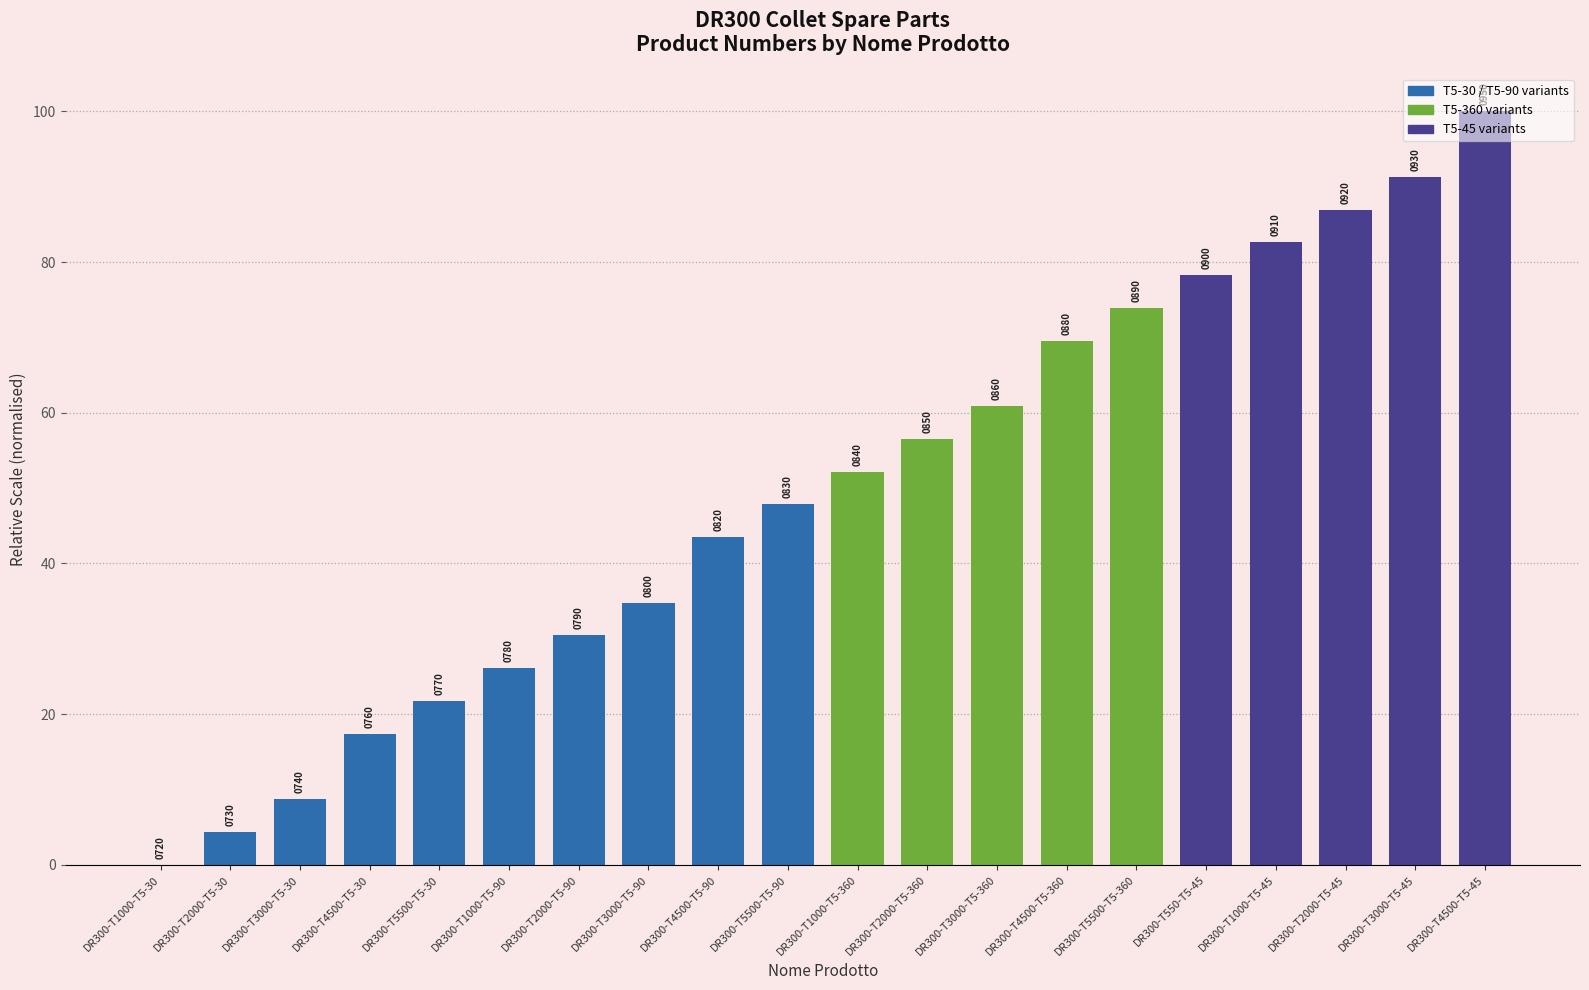

True or false: the data shows 26.1 at DR300-T1000-T5-90.

True